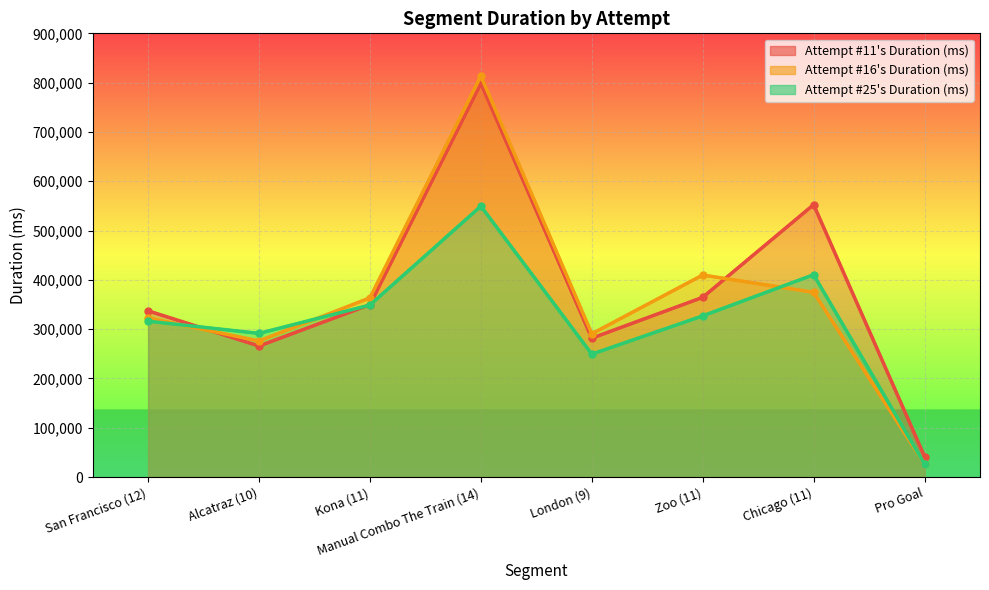

What position from the right is San Francisco (12)?

8